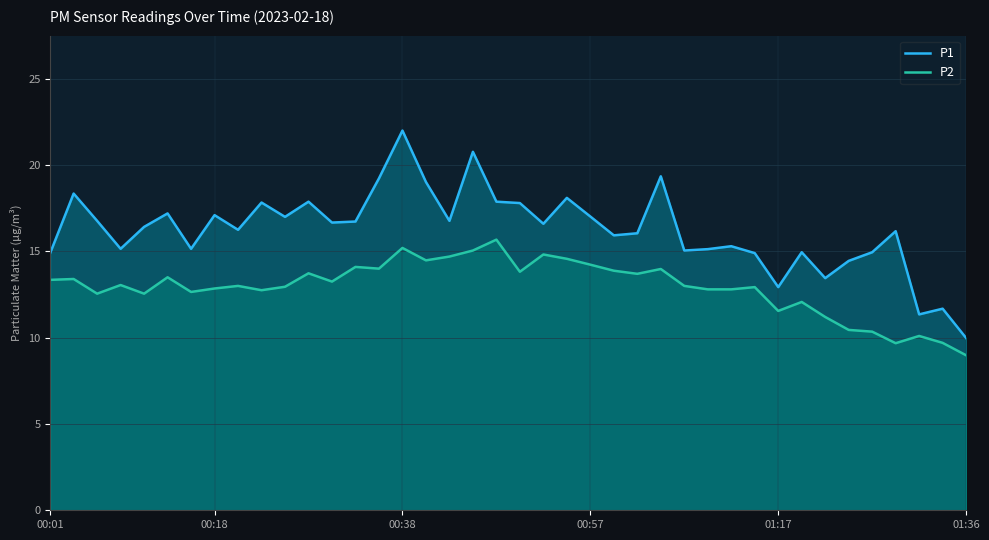

Rank the series at 6 from lowest to highest value.

P2, P1